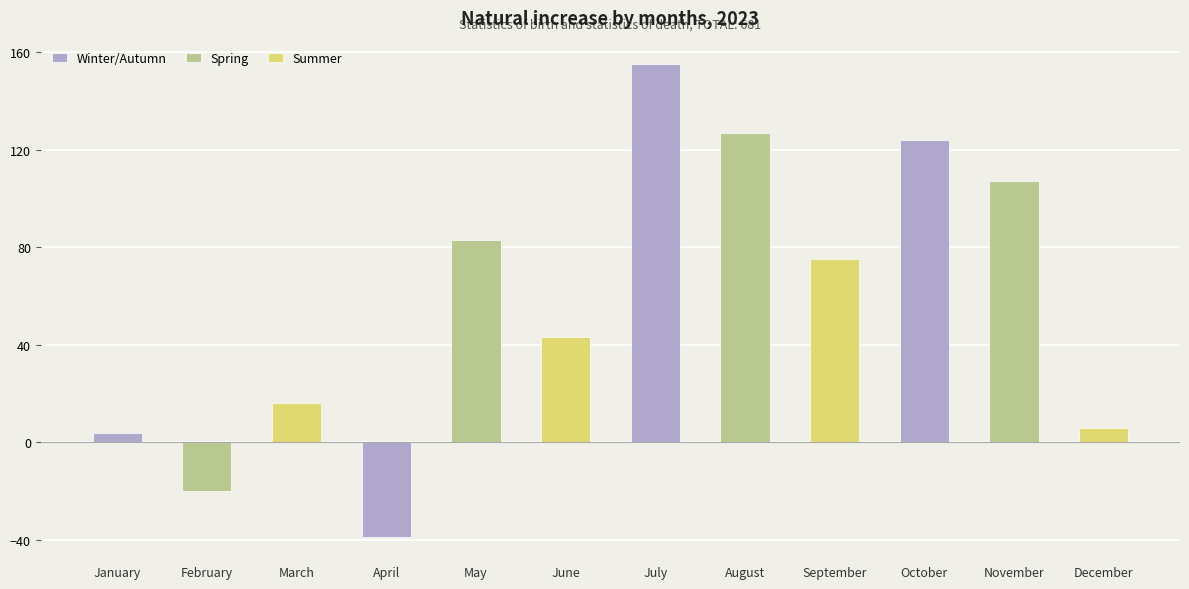

Count the number of data series in this chart.

3